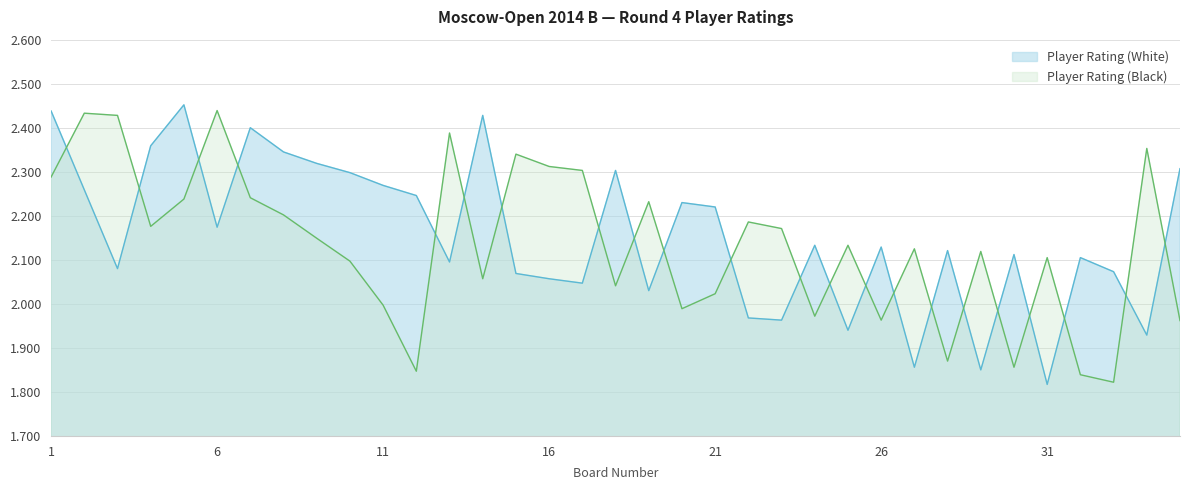

True or false: Player Rating (White) has more than 2 interior local peaks.

True